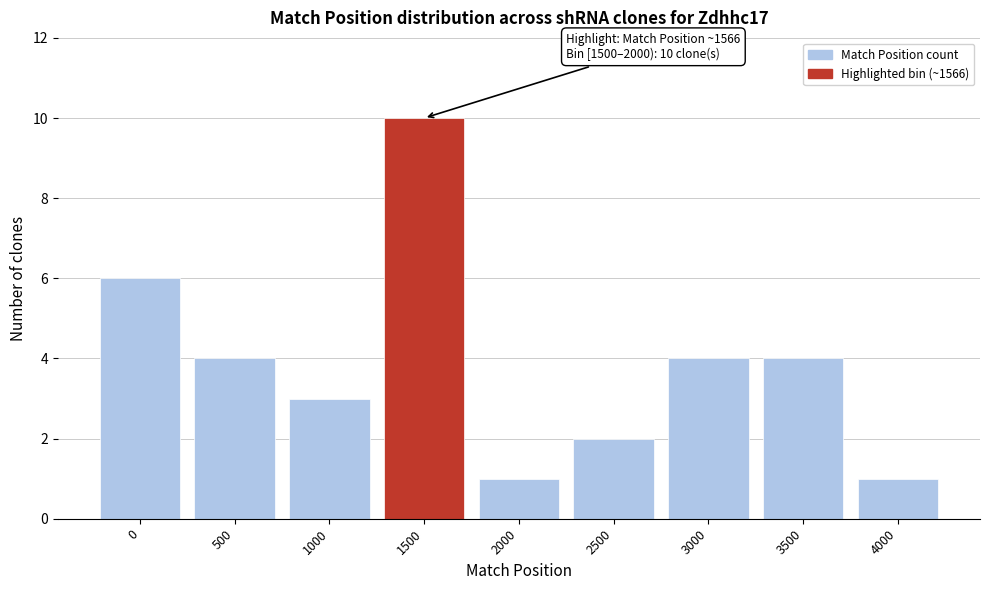

Reading left to right, what are all the values shown in this chart?

6	4	3	10	1	2	4	4	1